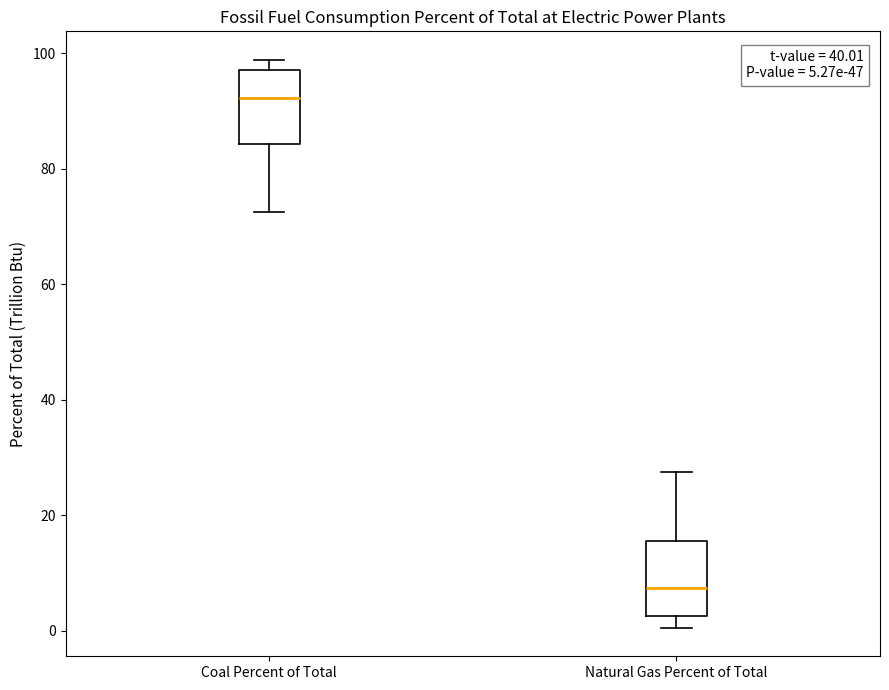

Which box has the lowest median line?

Natural Gas Percent of Total